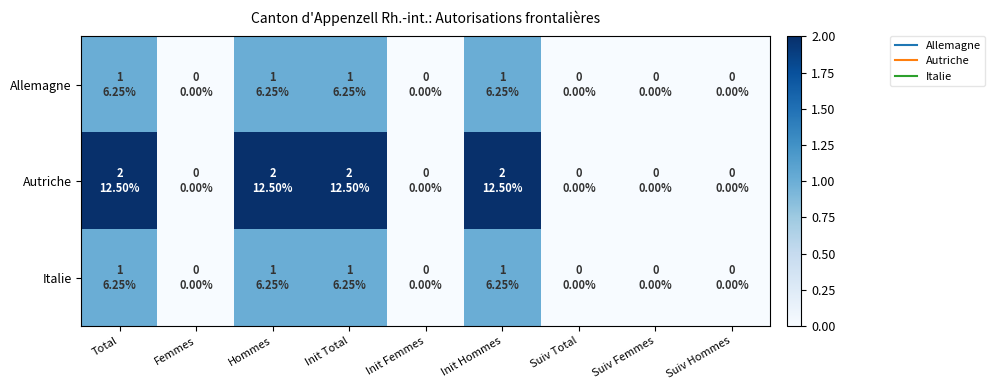

Count the number of data series in this chart.

3